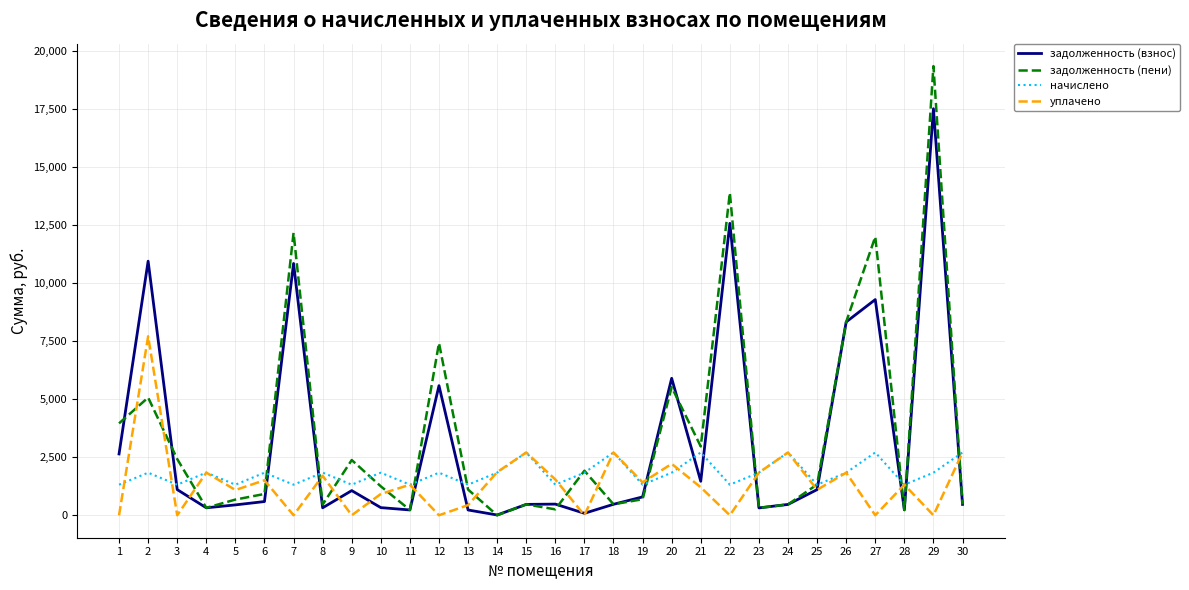

What is the difference between the maximum and second lowest values in the начислено series?

1388.0